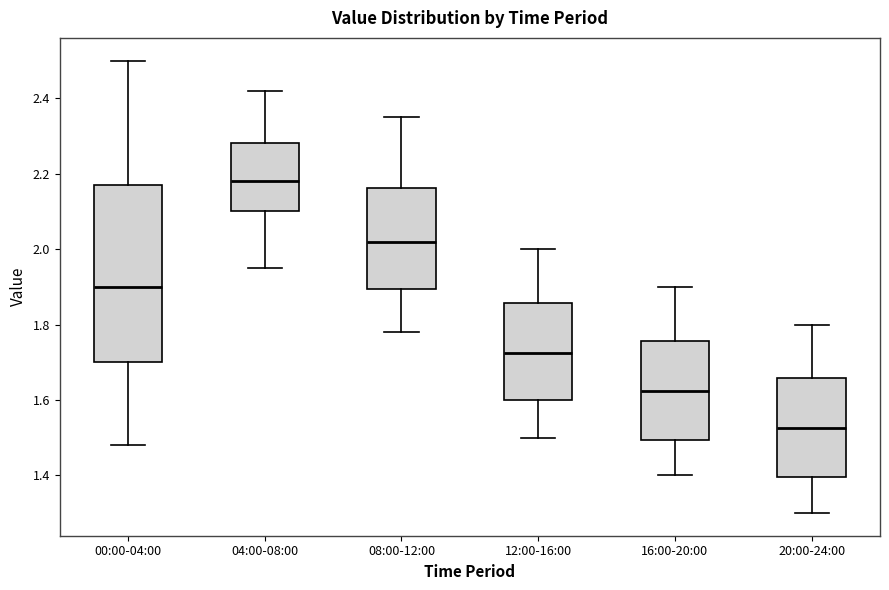

Reading left to right, transcribe this box plot: for each box, give where its median line is, the range the box spans, and where its two whiskers end, as read against the y-axis. The values are not printed on the chart, so give them approximately, as read against the axis.

00:00-04:00: median 1.90, box 1.70 to 2.18, whiskers 1.48 to 2.50
04:00-08:00: median 2.18, box 2.10 to 2.28, whiskers 1.96 to 2.42
08:00-12:00: median 2.02, box 1.90 to 2.16, whiskers 1.78 to 2.36
12:00-16:00: median 1.72, box 1.60 to 1.86, whiskers 1.50 to 2.00
16:00-20:00: median 1.62, box 1.50 to 1.76, whiskers 1.40 to 1.90
20:00-24:00: median 1.52, box 1.40 to 1.66, whiskers 1.30 to 1.80